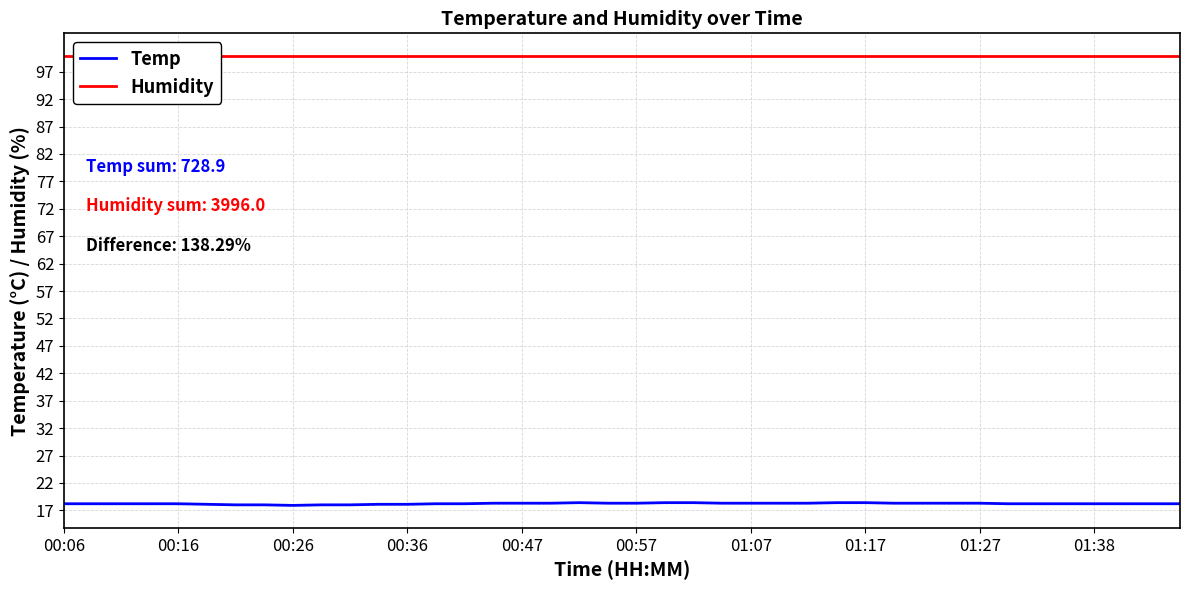

True or false: Humidity has more than 2 interior local peaks.

False